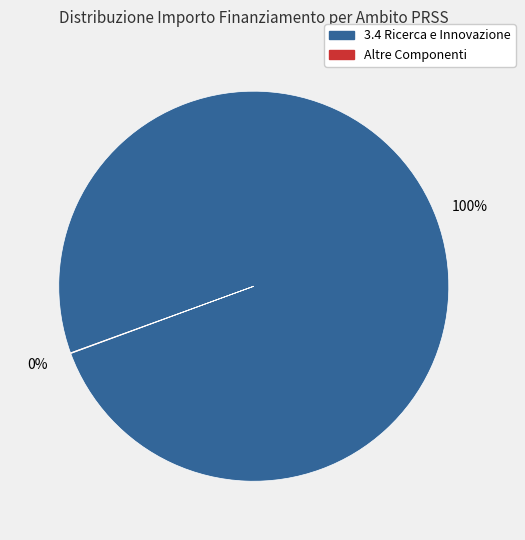

To the nearest percent, what is the difference between the largest and smallest slice percentages?

100%